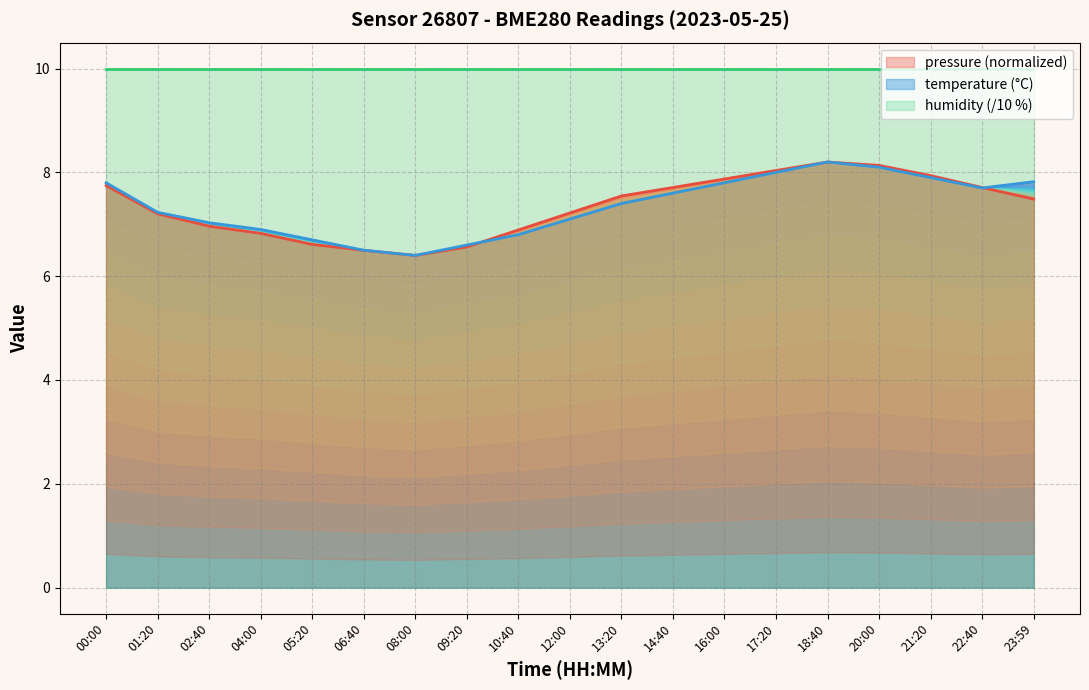

Which has a higher value, 08:00 or 17:20?

17:20